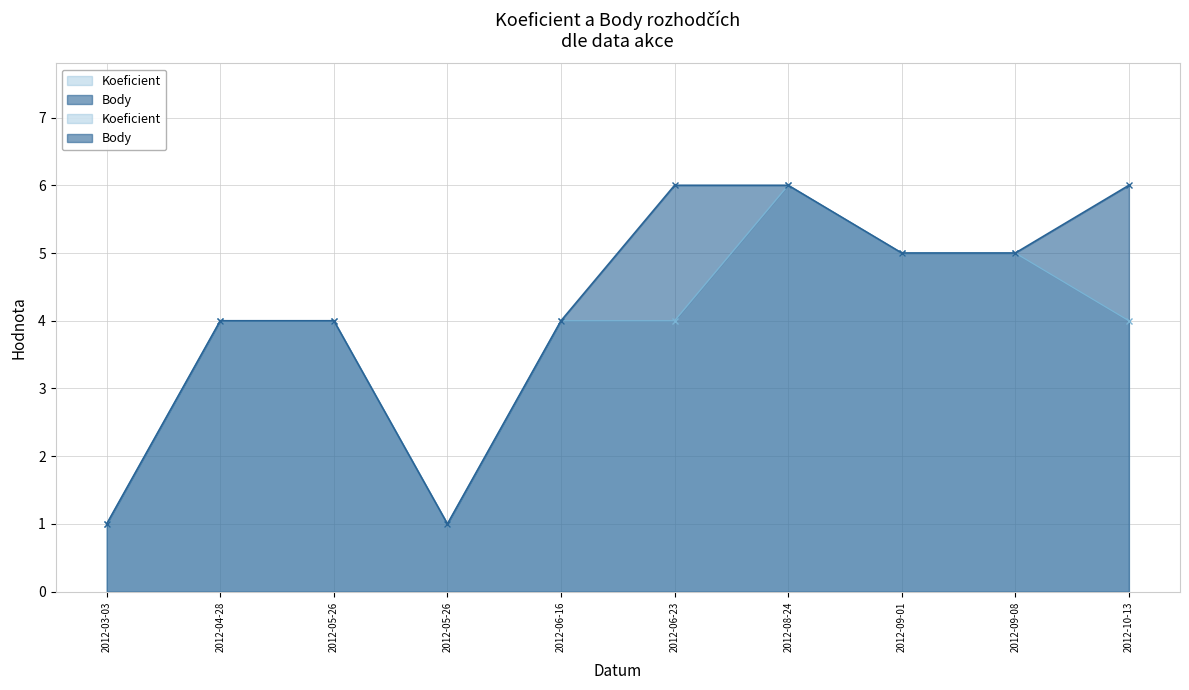

Reading left to right, extract all data points from this chart.

Koeficient: 1	4	4	1	4	4	6	5	5	4
Body: 1	4	4	1	4	6	6	5	5	6